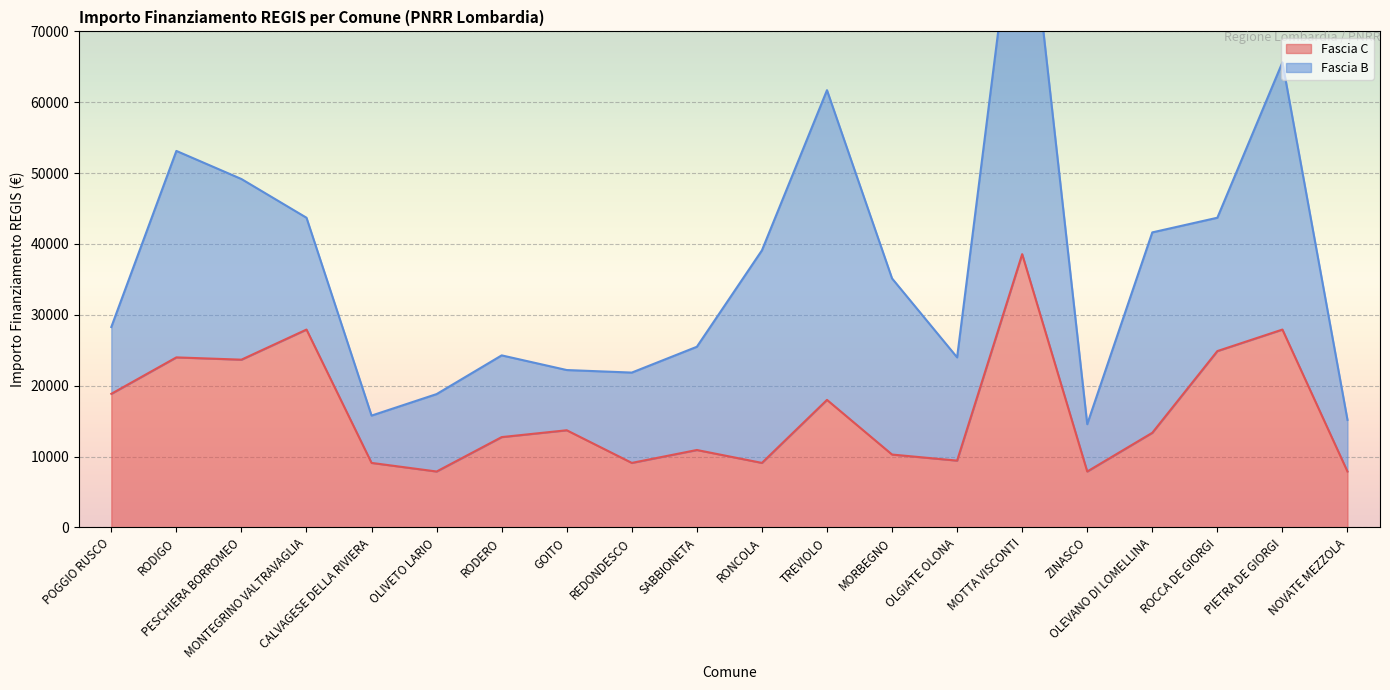

What is the difference between the maximum and second lowest values?

30674